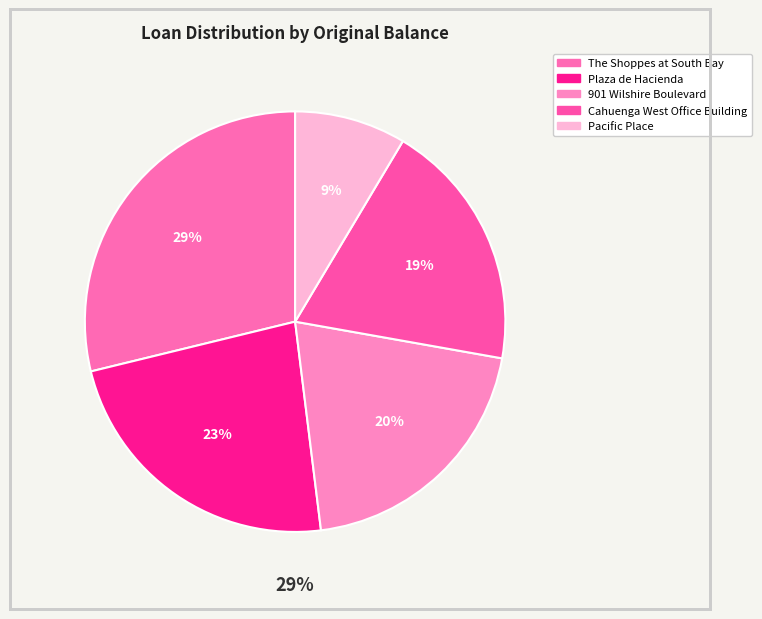

To the nearest percent, what is the average slice percentage?

20%